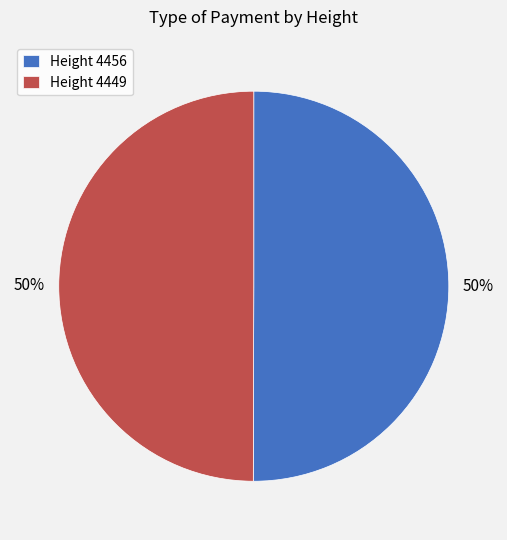

Combined, do Height 4456 and Height 4449 account for over 50%?

Yes